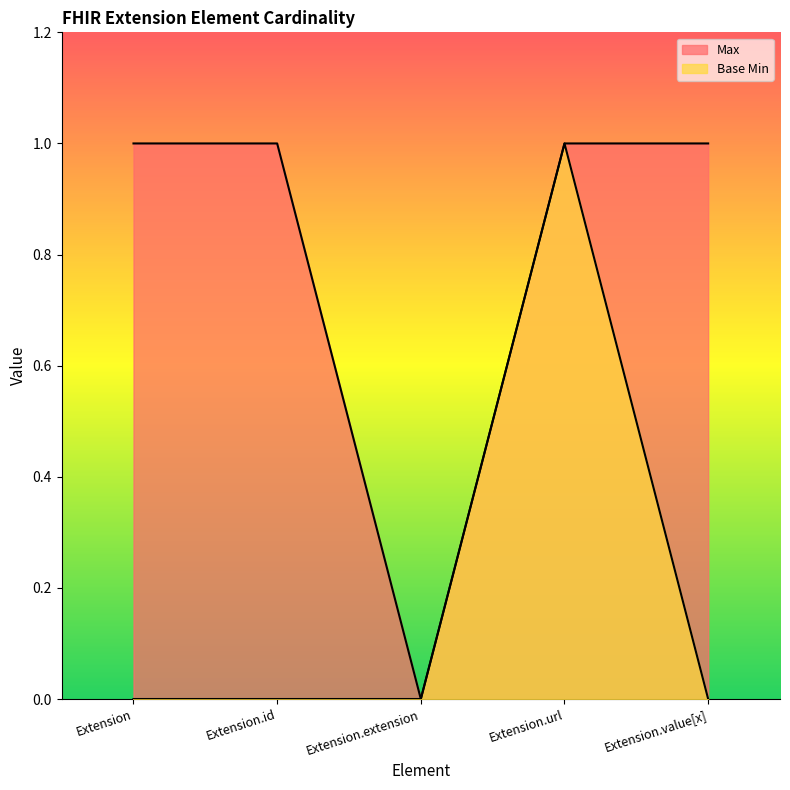

At how many categories does at least one series exceed 0?

4